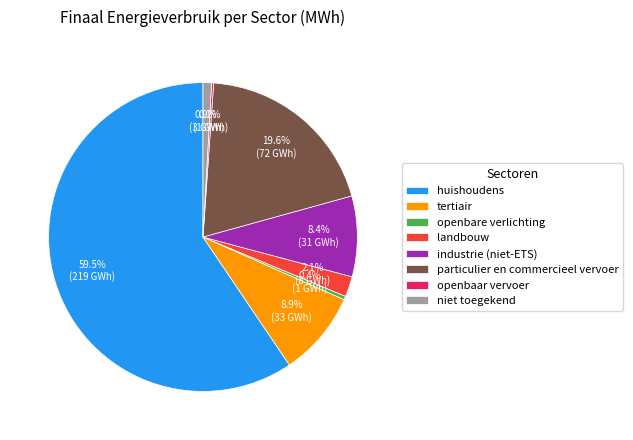

What is the largest slice in the pie chart?

huishoudens